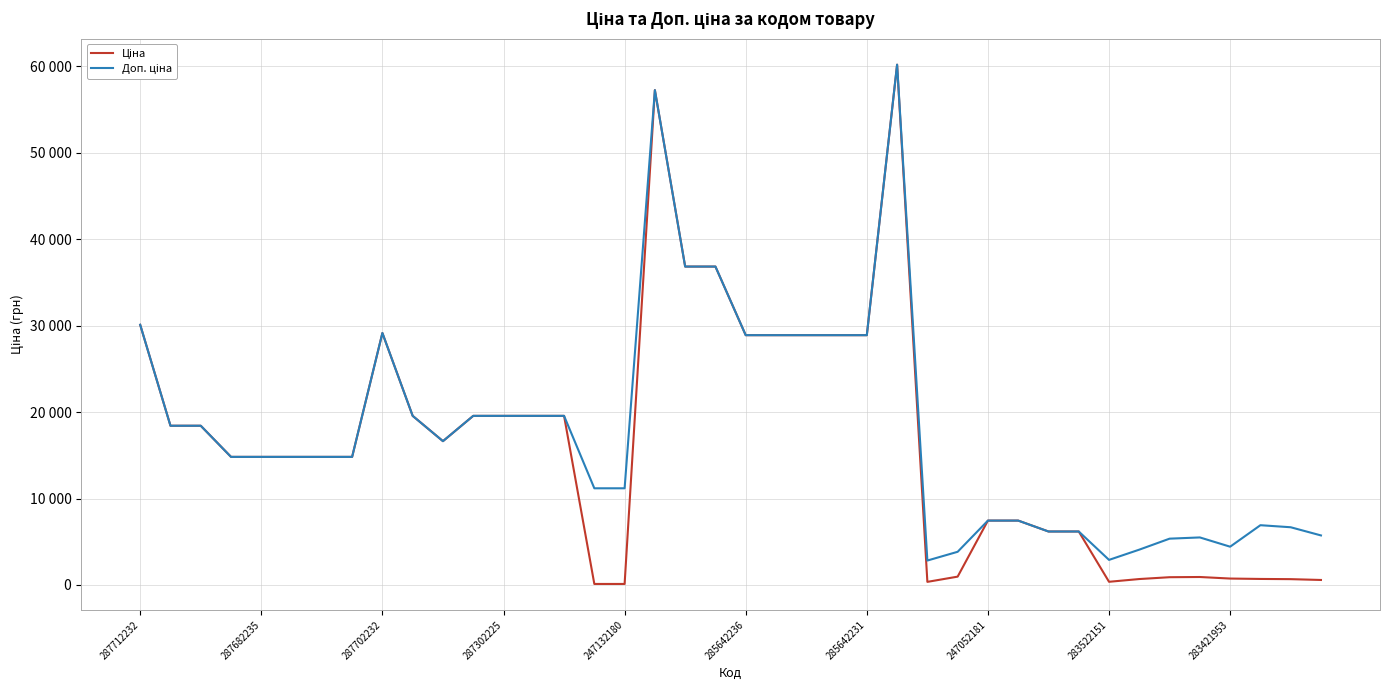

True or false: Ціна and Доп. ціна intersect in this chart.

False